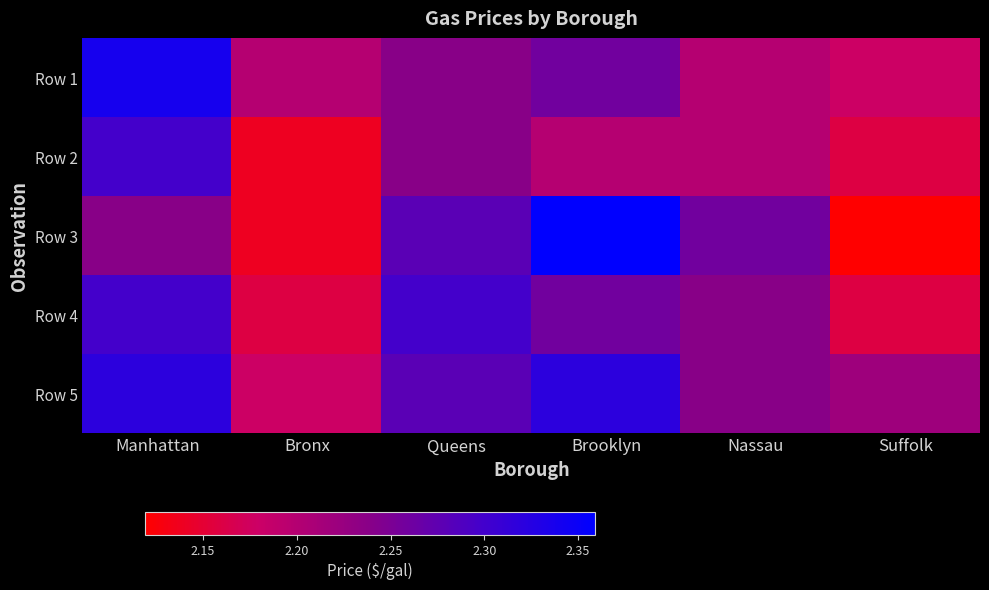

Reading right to left, transcribe all the data shown in this chart.

Row 1: Suffolk=2.2	Nassau=2.2	Brooklyn=2.3	Queens=2.2	Bronx=2.2	Manhattan=2.3
Row 2: Suffolk=2.2	Nassau=2.2	Brooklyn=2.2	Queens=2.2	Bronx=2.1	Manhattan=2.3
Row 3: Suffolk=2.1	Nassau=2.3	Brooklyn=2.4	Queens=2.3	Bronx=2.1	Manhattan=2.2
Row 4: Suffolk=2.2	Nassau=2.2	Brooklyn=2.3	Queens=2.3	Bronx=2.2	Manhattan=2.3
Row 5: Suffolk=2.2	Nassau=2.2	Brooklyn=2.3	Queens=2.3	Bronx=2.2	Manhattan=2.3